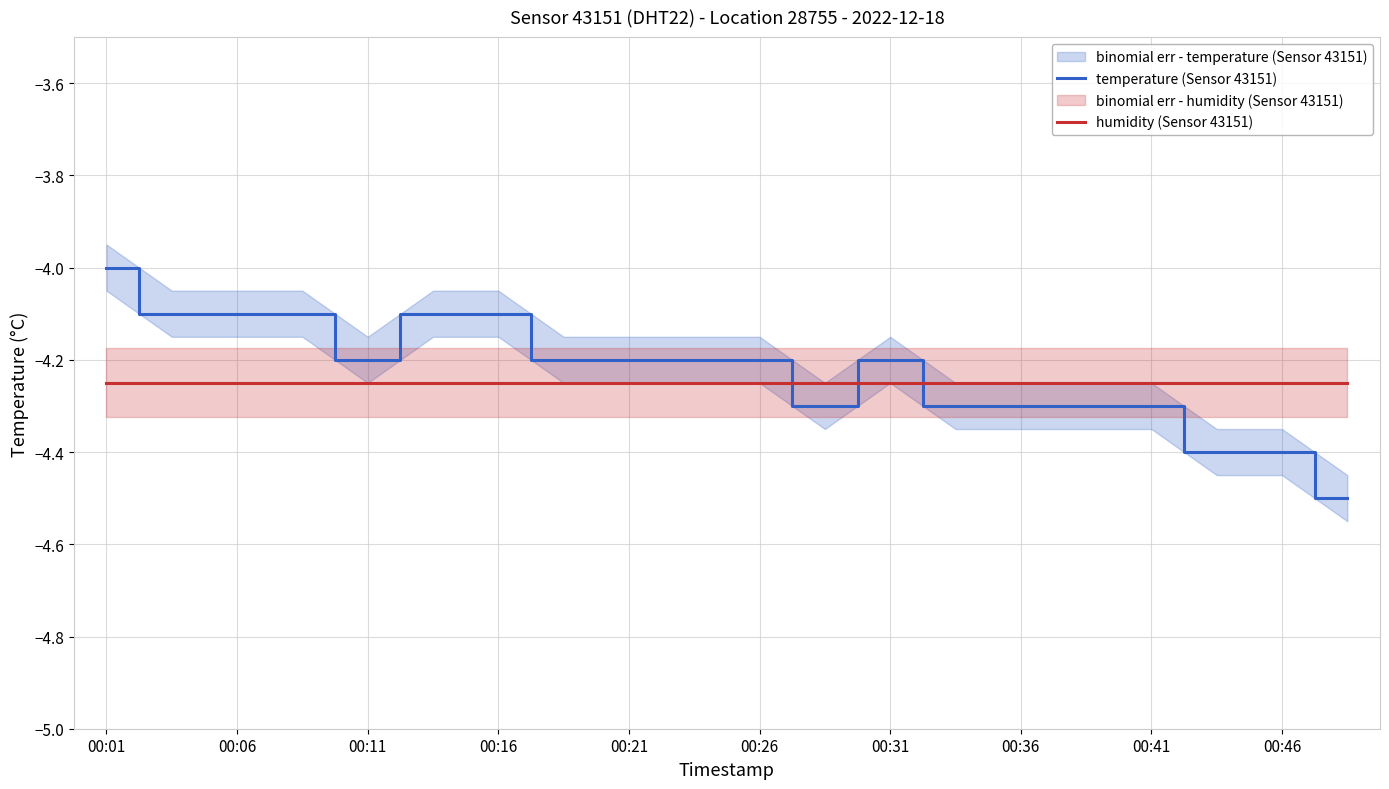

What is the maximum value for humidity (Sensor 43151)?

-4.2